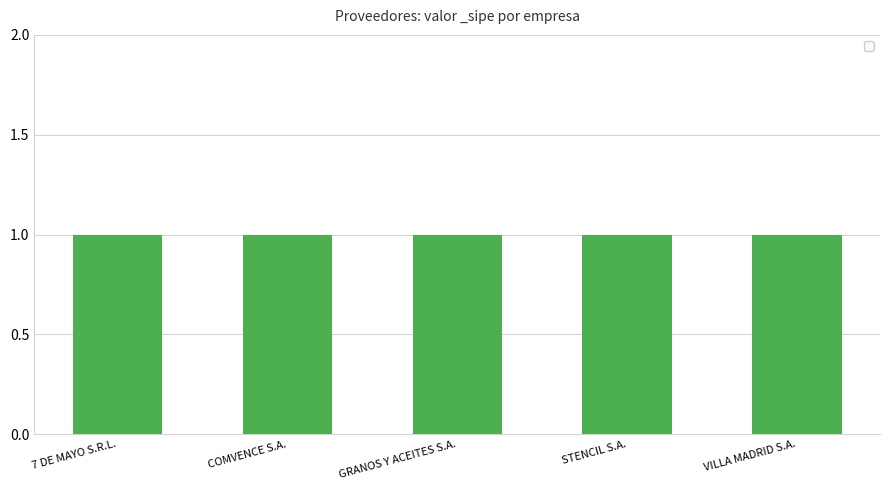

Is it true that _sipe equals 0 at STENCIL S.A.?

False